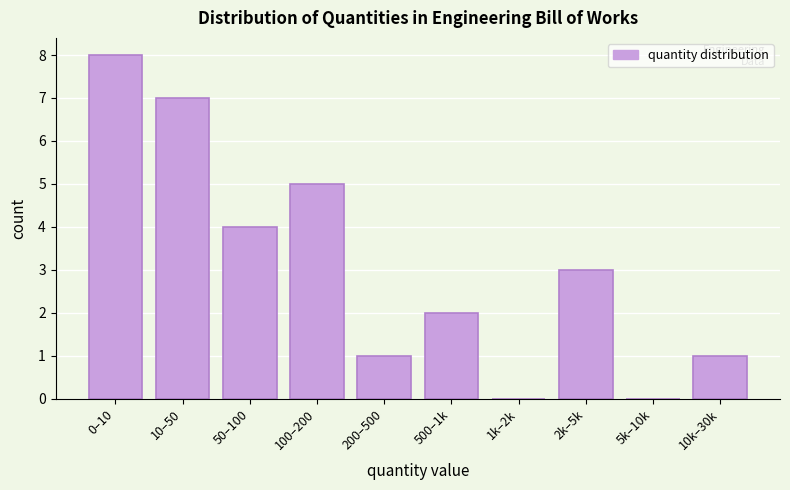

Reading left to right, transcribe all the data shown in this chart.

0–10=8	10–50=7	50–100=4	100–200=5	200–500=1	500–1k=2	1k–2k=0	2k–5k=3	5k–10k=0	10k–30k=1